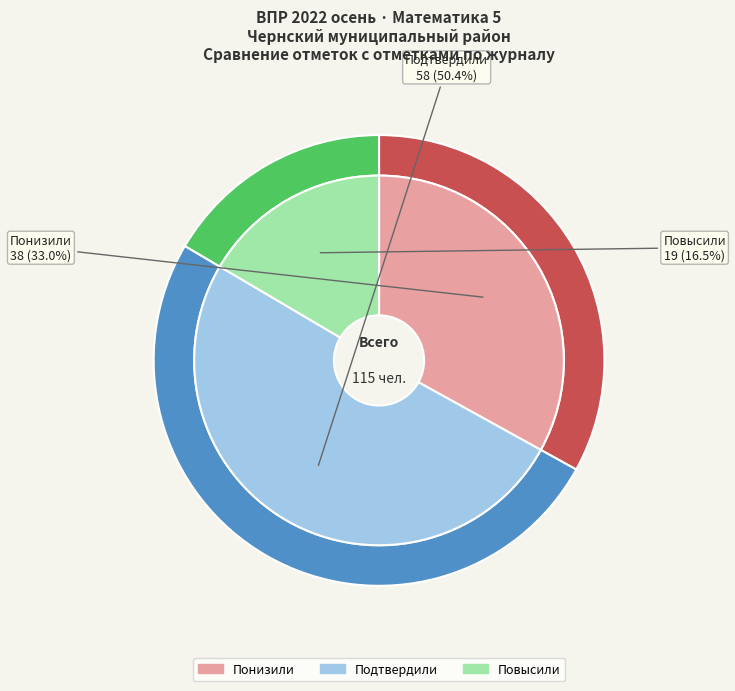

Does any single category account for the majority?

Yes